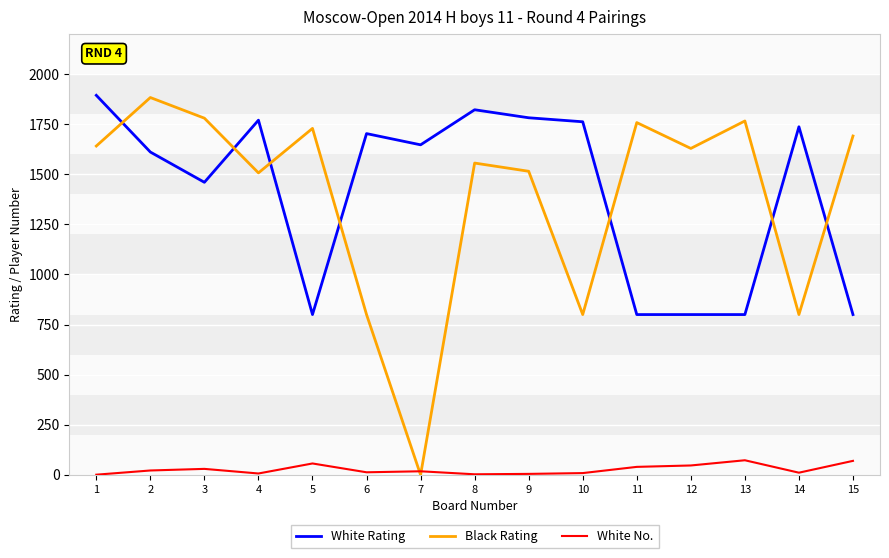

Is the value of Black Rating at 1 greater than the value of White Rating at 8?

No